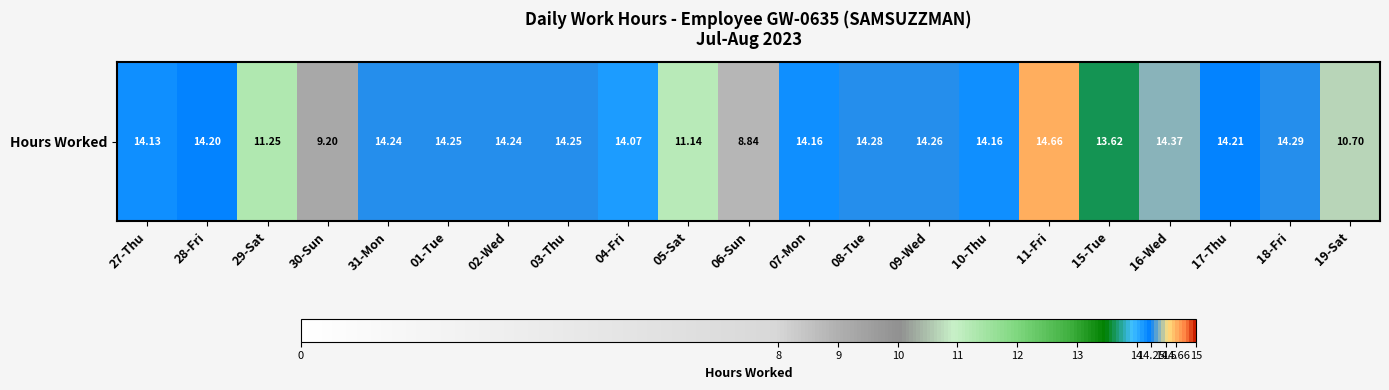

What is the average value?

13.3